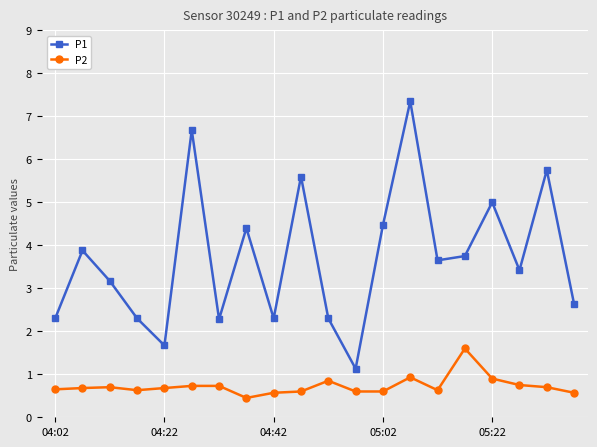

Which series has the largest range (max minus min)?

P1